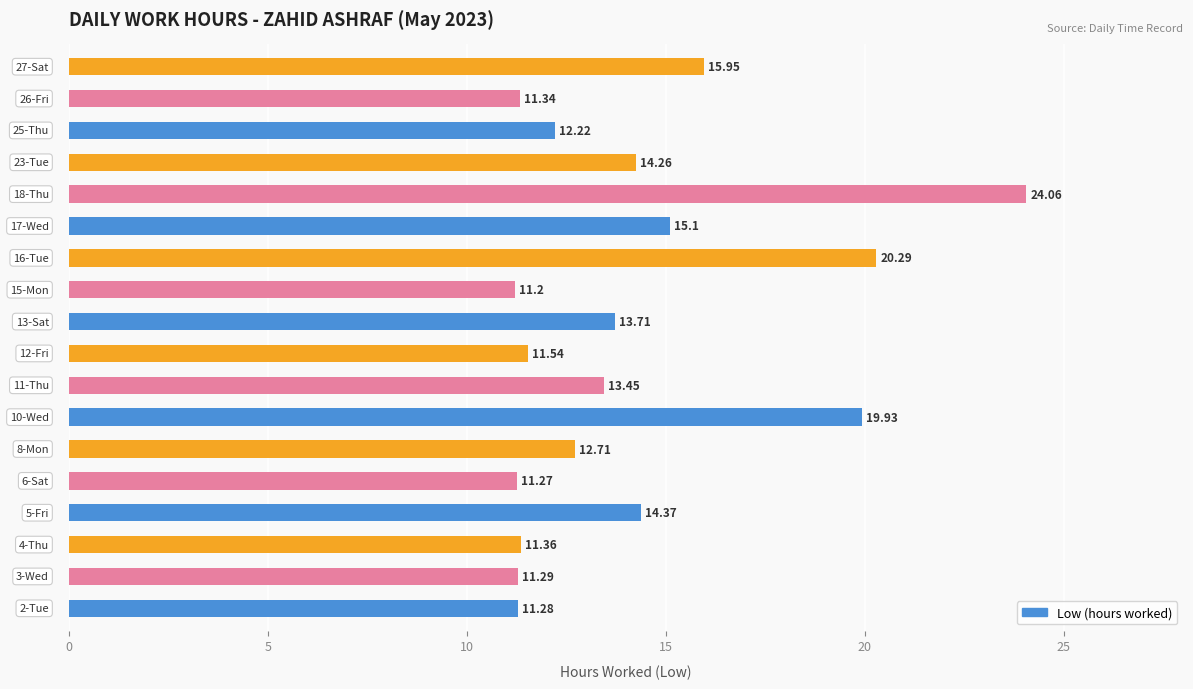

What is the difference between the maximum and second lowest values?

12.8